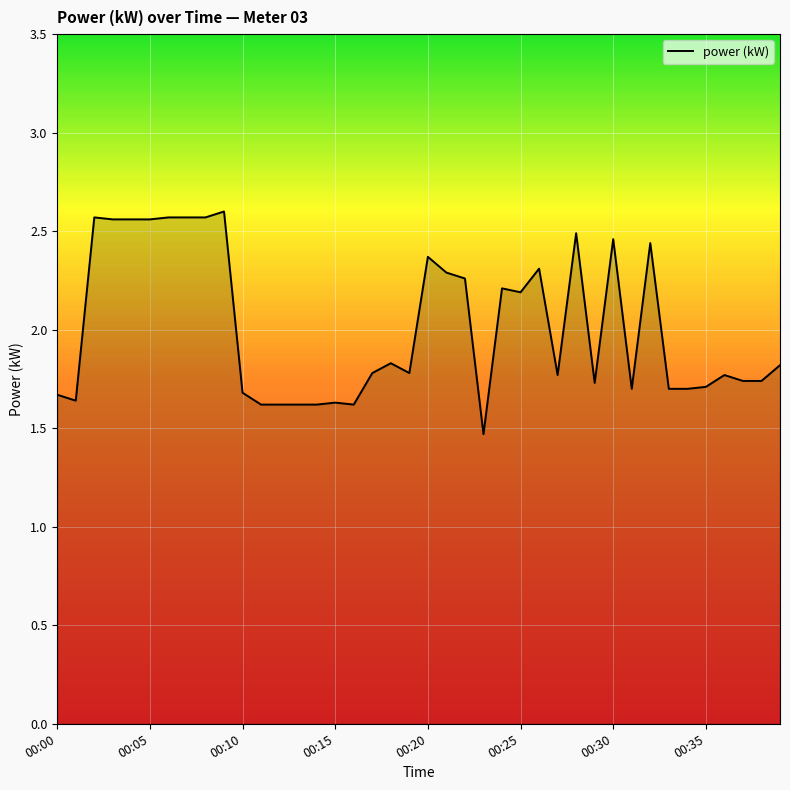

What is the difference between the maximum and second lowest values?

1.0